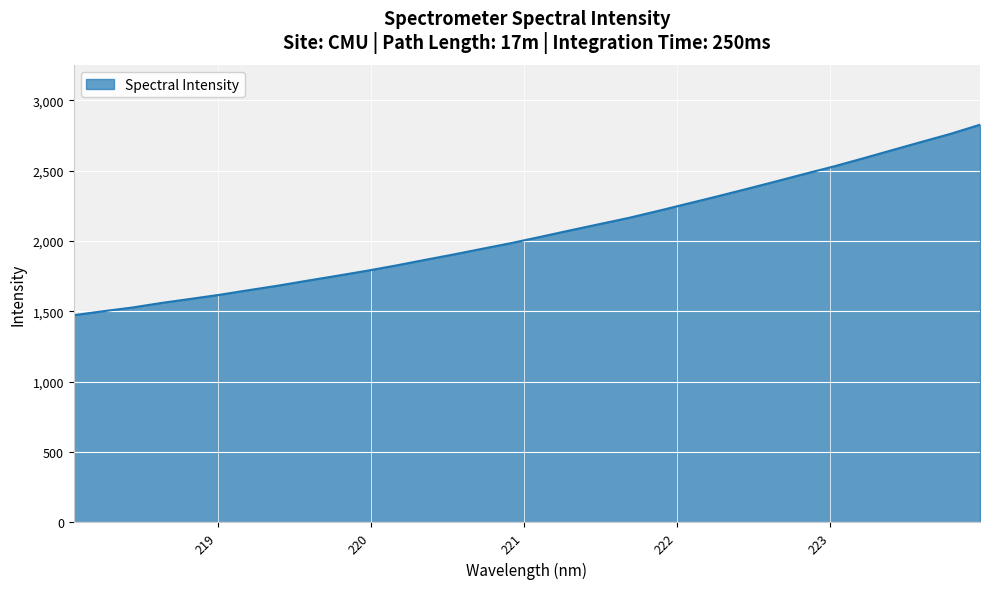

What is the difference between the maximum and minimum values?

1353.6